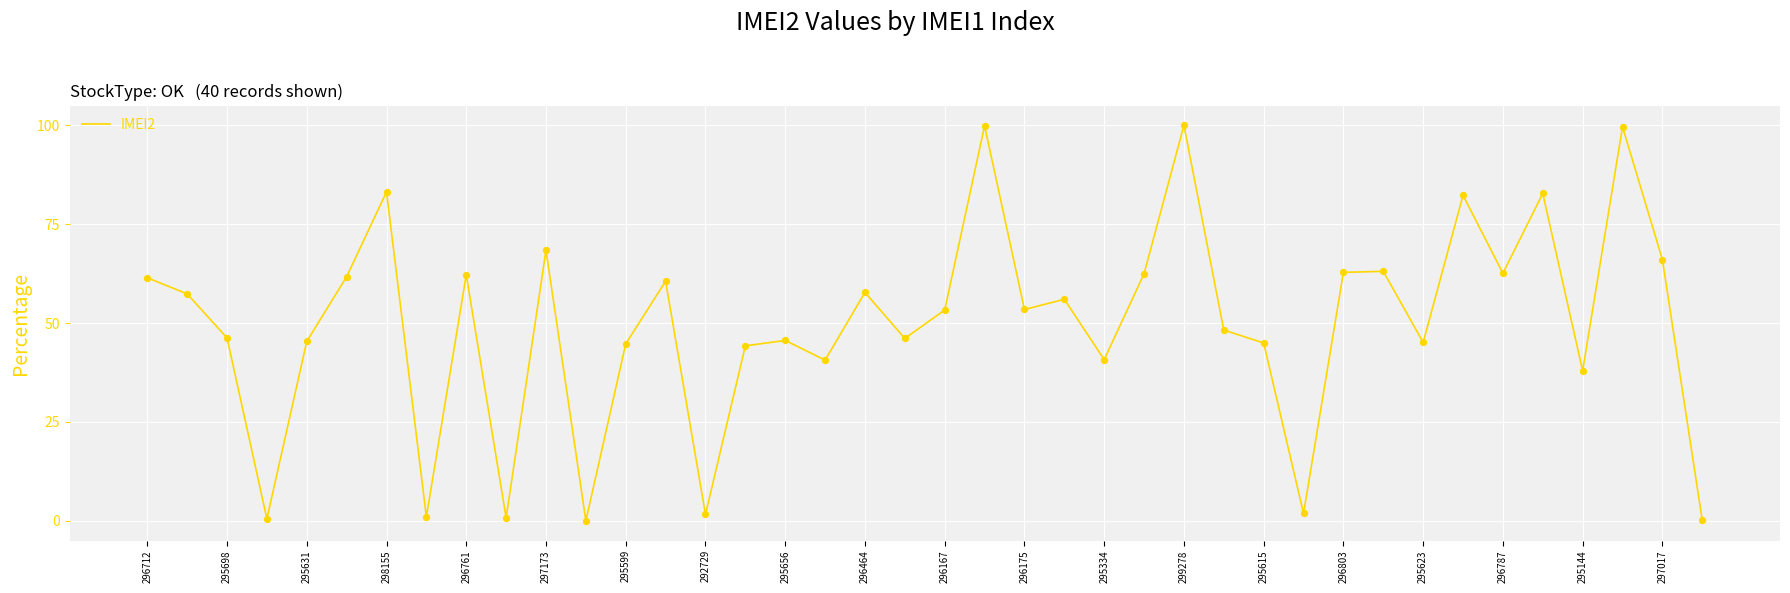

What is the greatest value displayed?

100.0